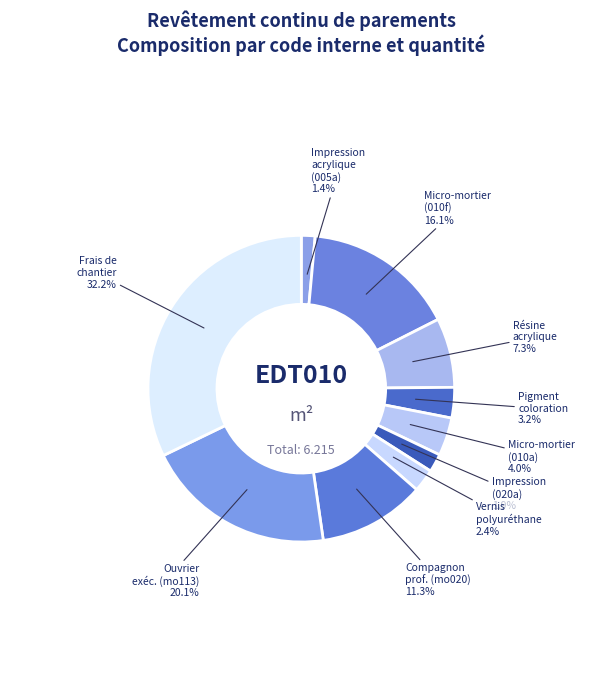

What is the largest slice in the pie chart?

Frais de chantier